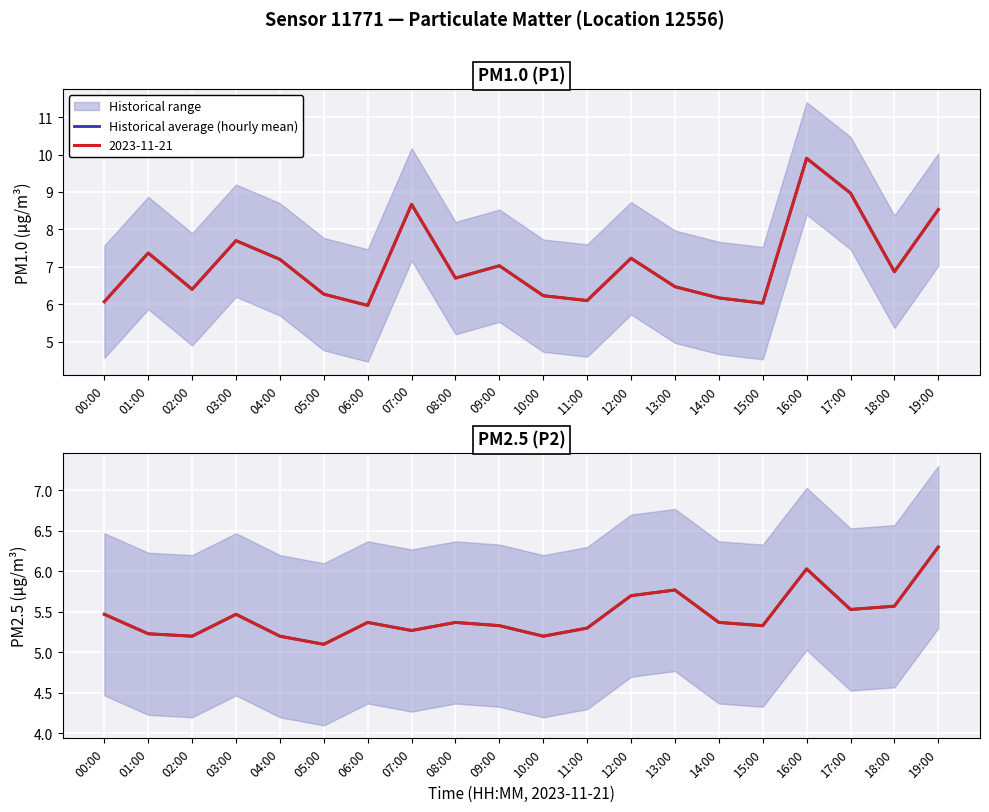

What is the difference between the second highest and second lowest values?

0.8